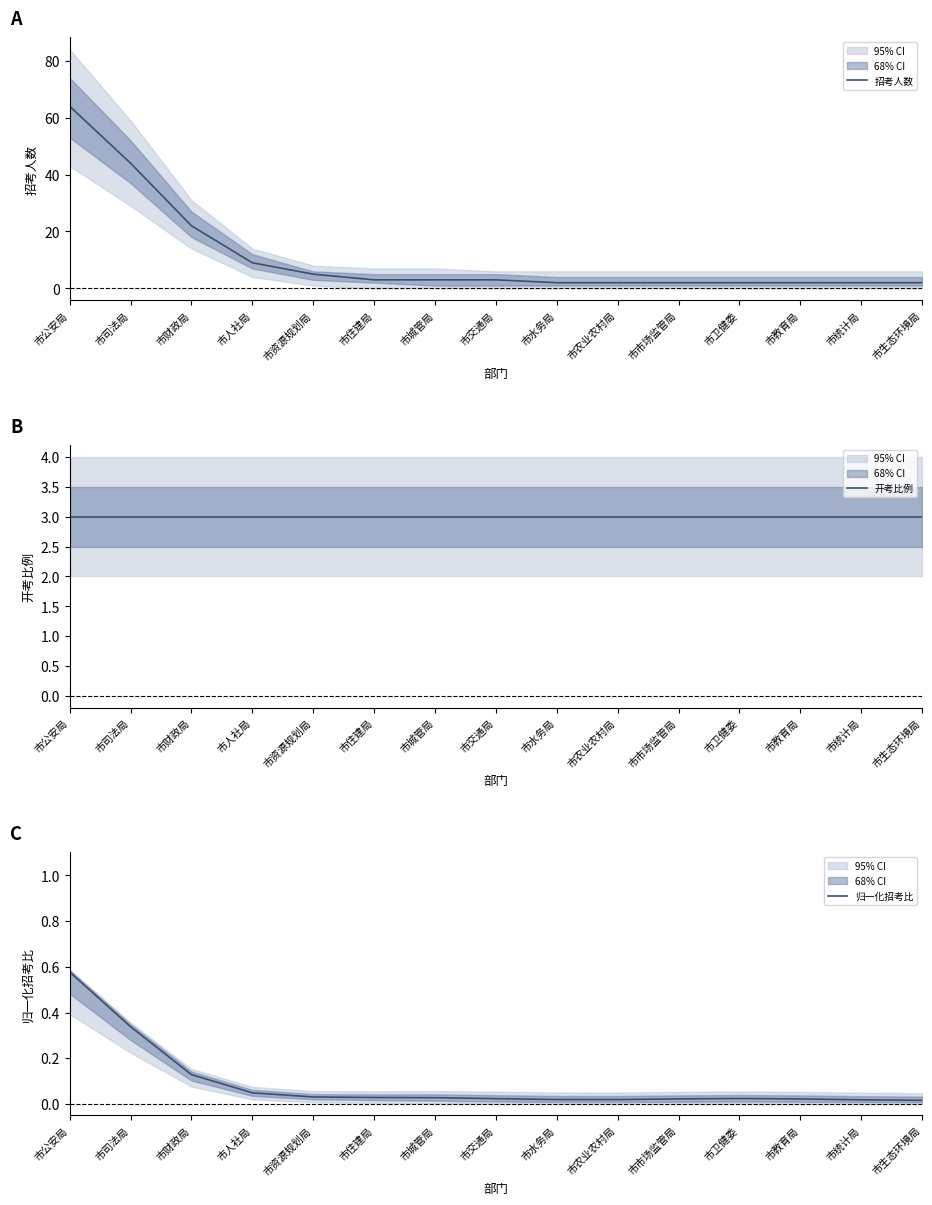

Which series has the widest spread of values?

招考人数